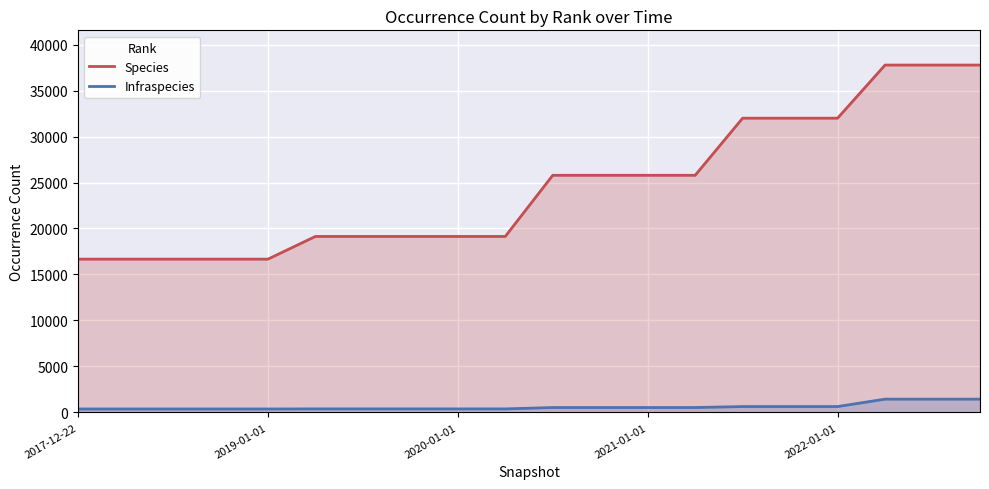

What is the greatest value displayed?

37770